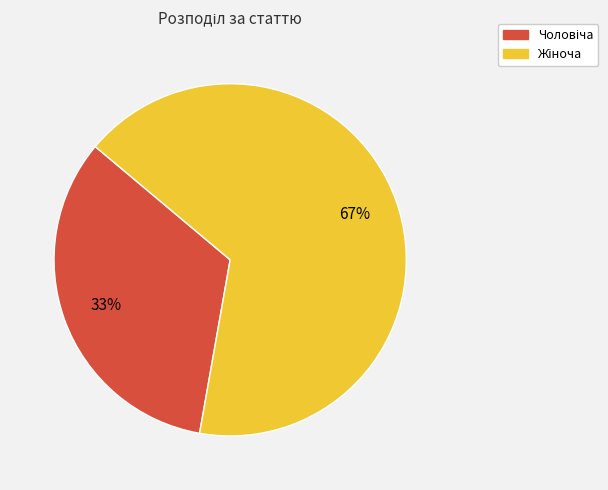

Is there any slice that represents more than half of the pie?

Yes